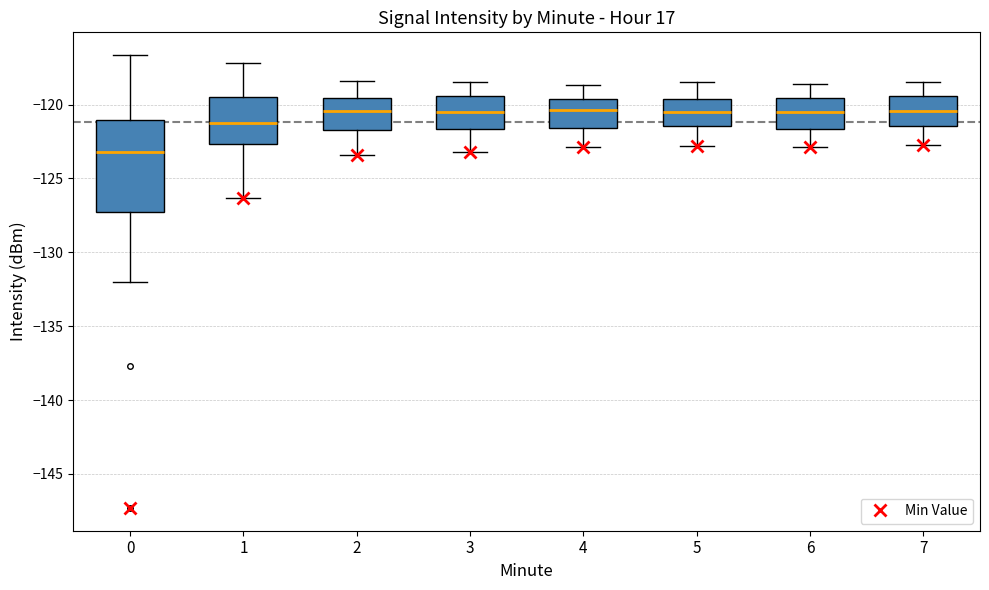

Reading left to right, transcribe this box plot: for each box, give where its median line is, the range the box spans, and where its two whiskers end, as read against the y-axis. The values are not printed on the chart, so give them approximately, as read against the axis.

0: median -123.0, box -127.5 to -121.0, whiskers -132.0 to -116.5
1: median -121.5, box -122.5 to -119.5, whiskers -126.5 to -117.0
2: median -120.5, box -121.5 to -119.5, whiskers -123.5 to -118.5
3: median -120.5, box -121.5 to -119.5, whiskers -123.0 to -118.5
4: median -120.5, box -121.5 to -119.5, whiskers -123.0 to -118.5
5: median -120.5, box -121.5 to -119.5, whiskers -123.0 to -118.5
6: median -120.5, box -121.5 to -119.5, whiskers -123.0 to -118.5
7: median -120.5, box -121.5 to -119.5, whiskers -122.5 to -118.5